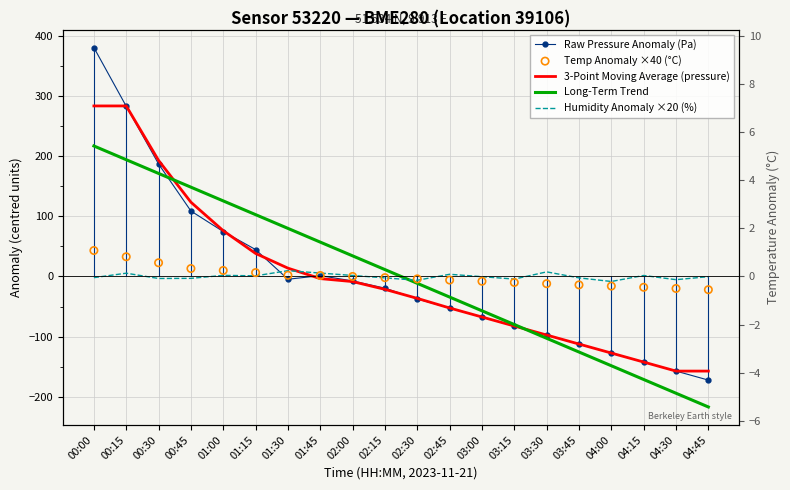

Which series has the largest total across all categories?

Raw Pressure Anomaly (Pa)